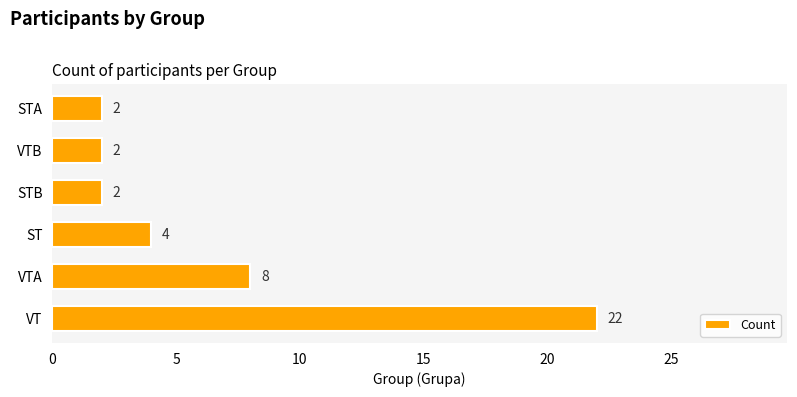

How many data points are less than 4?

3